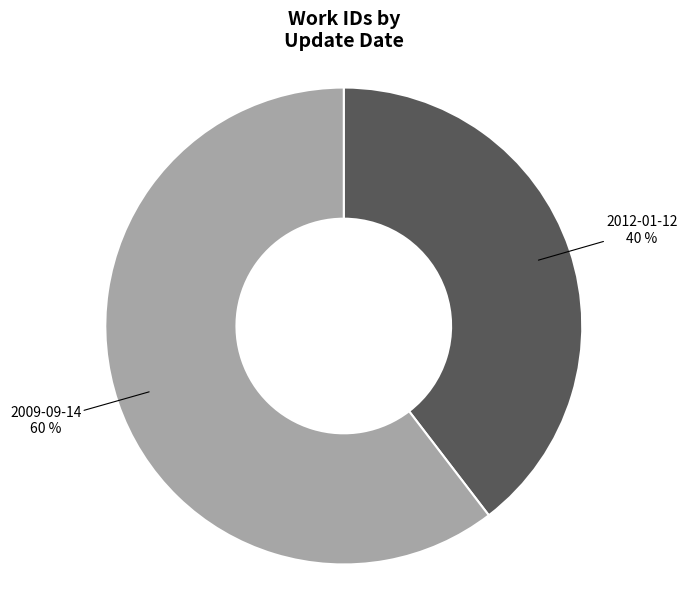

What is the ratio of the value at 2009-09-14 to the value at 2012-01-12?

1.5